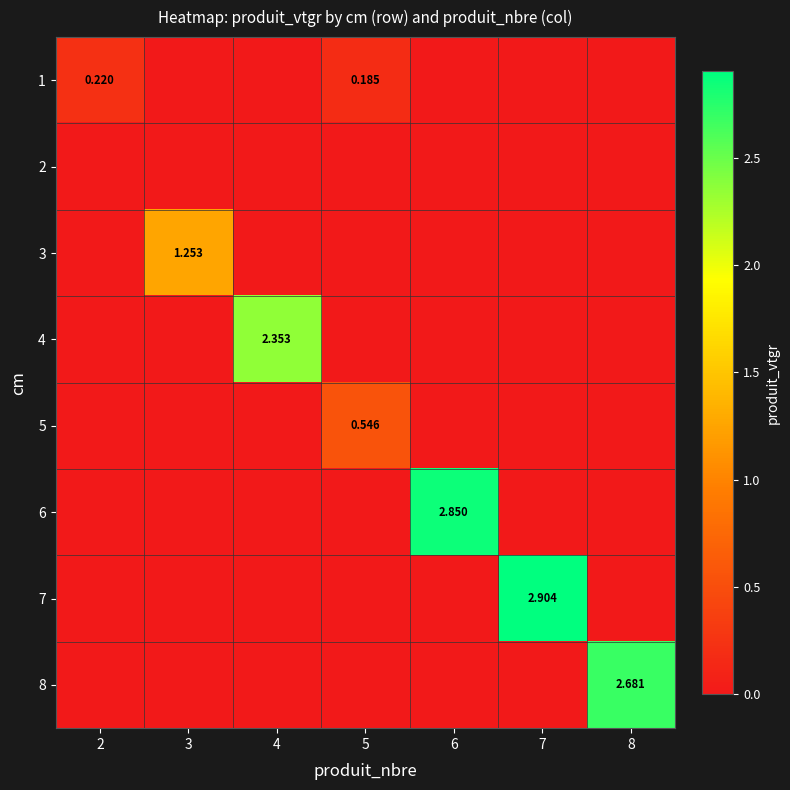

The 6 series shows -1.5 at 3. True or false?

False